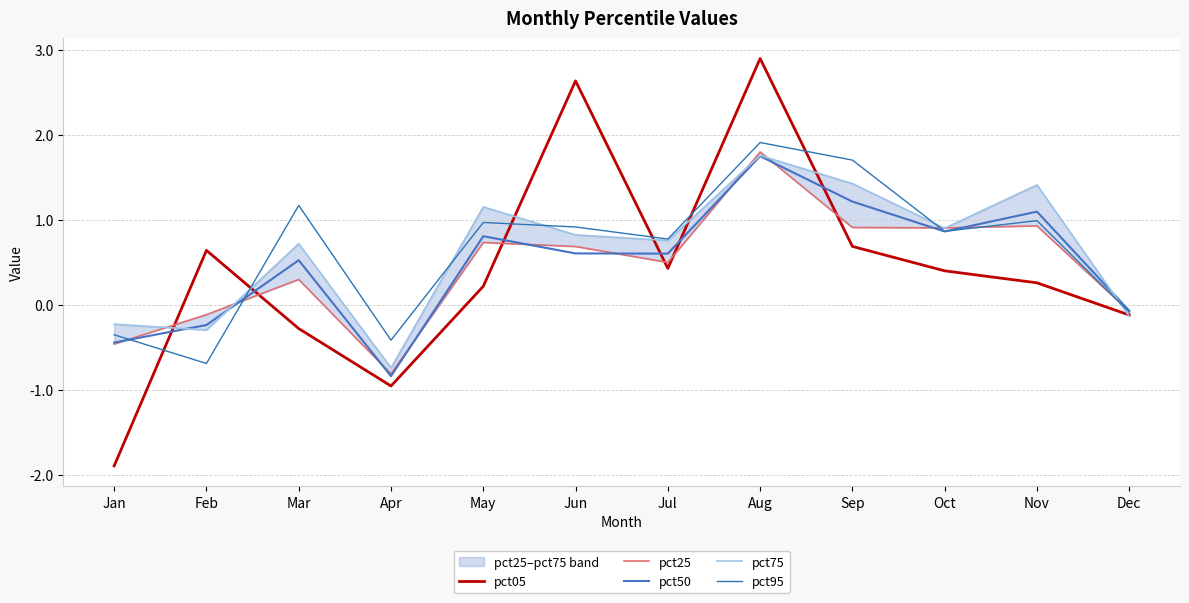

Reading left to right, list all the values displayed in this chart.

pct05: -1.9	0.6	-0.3	-1.0	0.2	2.6	0.4	2.9	0.7	0.4	0.3	-0.1
pct25: -0.5	-0.1	0.3	-0.8	0.7	0.7	0.5	1.8	0.9	0.9	0.9	-0.1
pct50: -0.4	-0.2	0.5	-0.8	0.8	0.6	0.6	1.8	1.2	0.9	1.1	-0.1
pct75: -0.2	-0.3	0.7	-0.7	1.2	0.8	0.8	1.8	1.4	0.9	1.4	-0.1
pct95: -0.4	-0.7	1.2	-0.4	1.0	0.9	0.8	1.9	1.7	0.9	1.0	-0.1